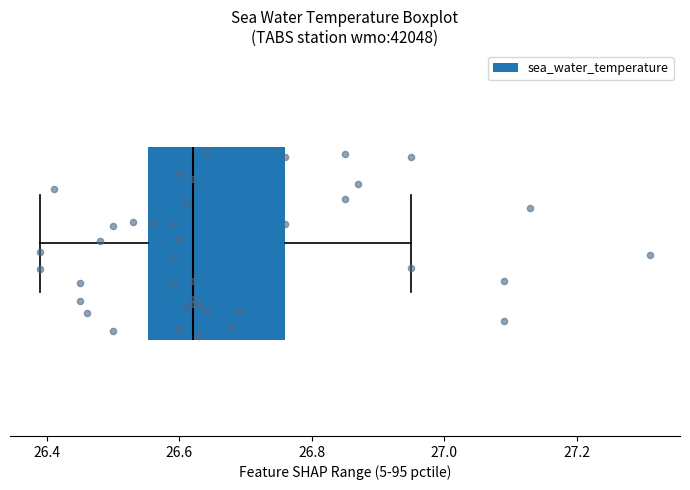

Where is the left edge of the box on the x-axis? The values are not printed on the chart, so give them approximately, as read against the axis.

26.56